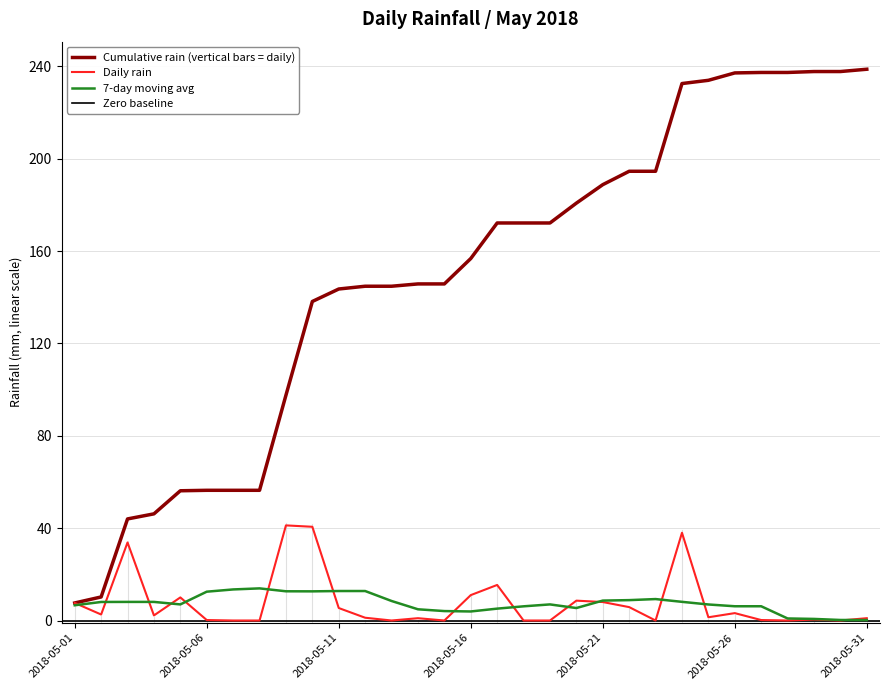

Reading left to right, list all the values displayed in this chart.

7.6	2.6	33.8	2.2	10.0	0.2	0.0	0.0	41.2	40.6	5.4	1.2	0.0	1.0	0.0	11.0	15.4	0.0	0.0	8.6	8.0	5.8	0.0	38.0	1.4	3.2	0.2	0.0	0.4	0.0	1.0